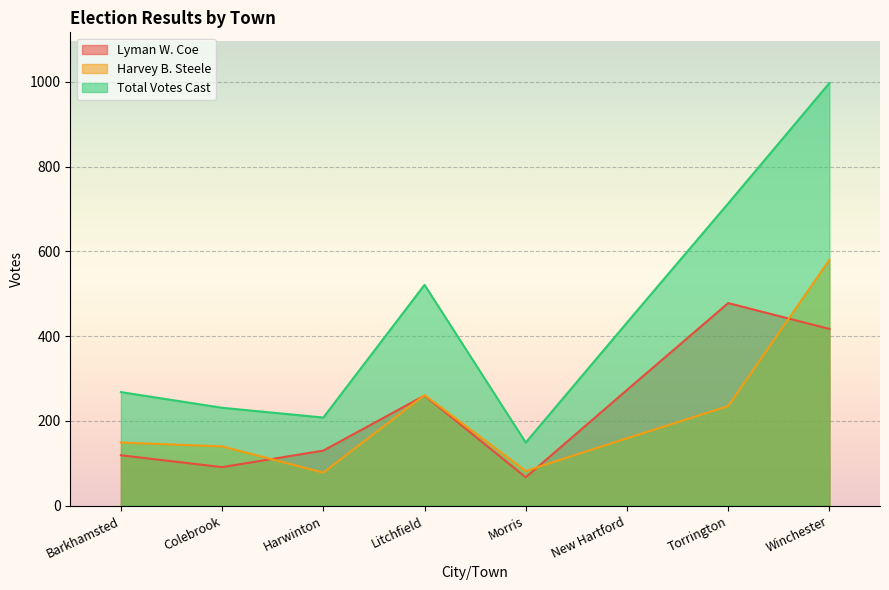

How many distinct data groups are displayed?

3